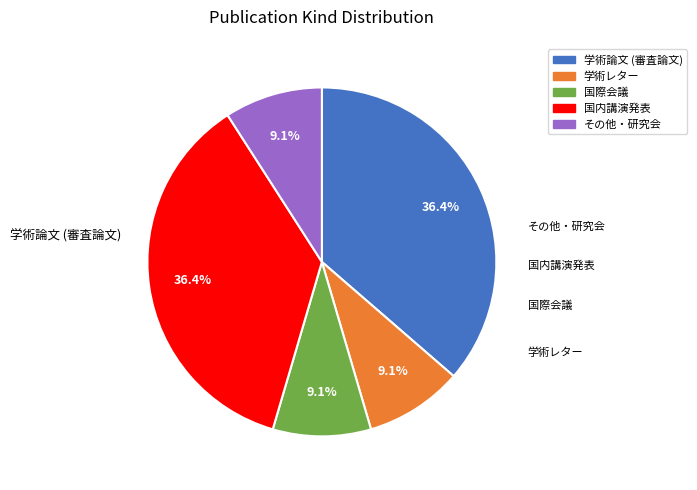

Count the number of slices in the pie.

5